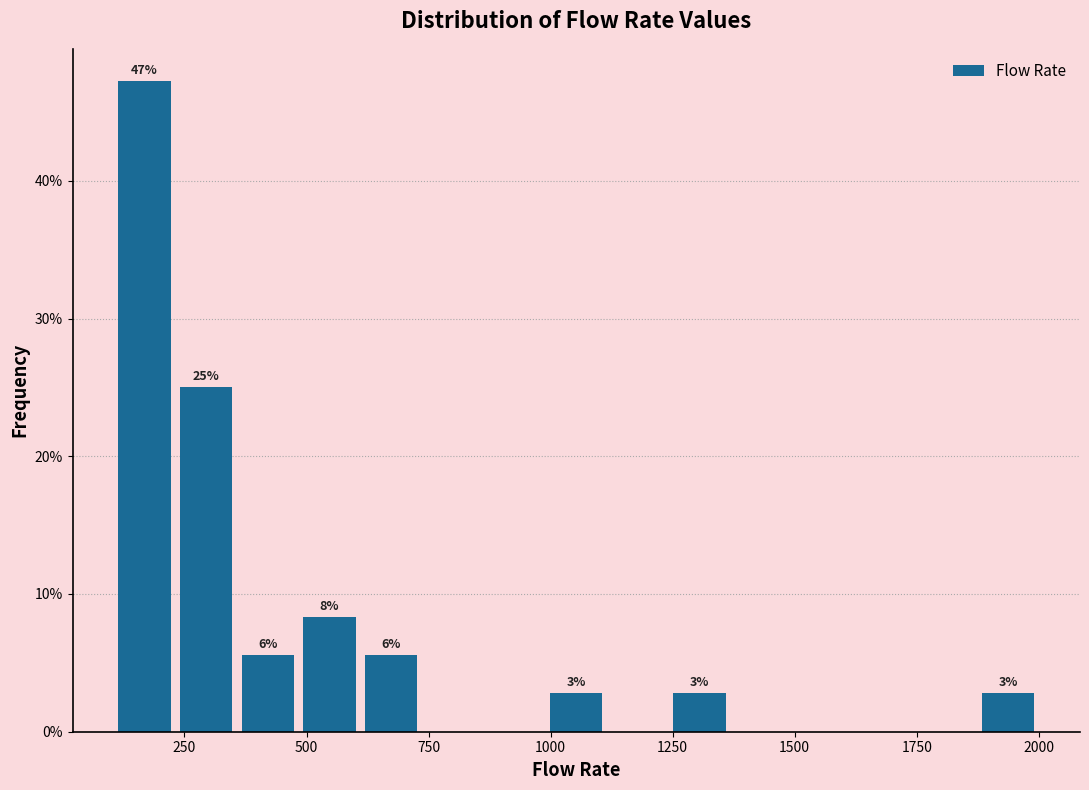

Around what value on the x-axis is the tallest bar? Give the approximate position of its centre, as read against the axis.

150